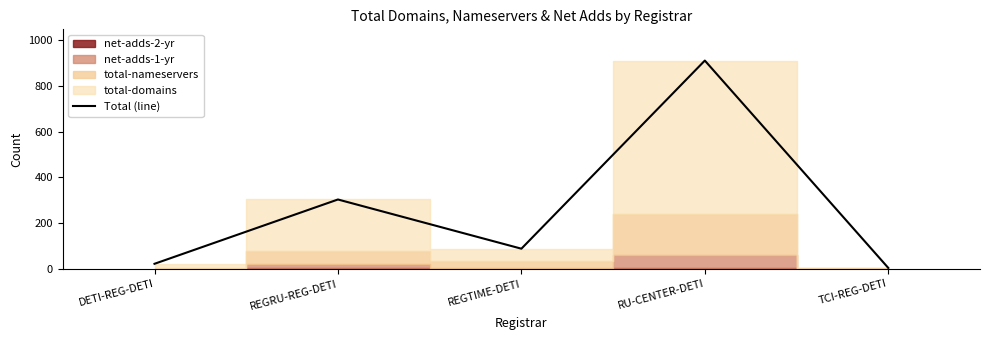

What is the ratio of the value at RU-CENTER-DETI to the value at REGRU-REG-DETI?

3.0